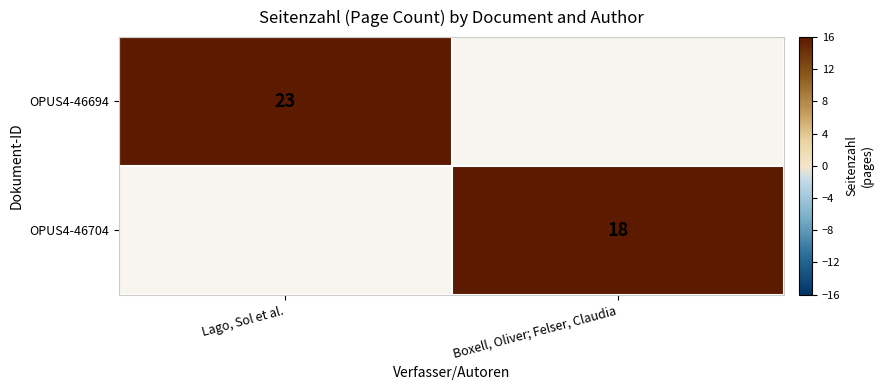

The value of OPUS4-46694 at Lago, Sol et al. is 33. True or false?

False